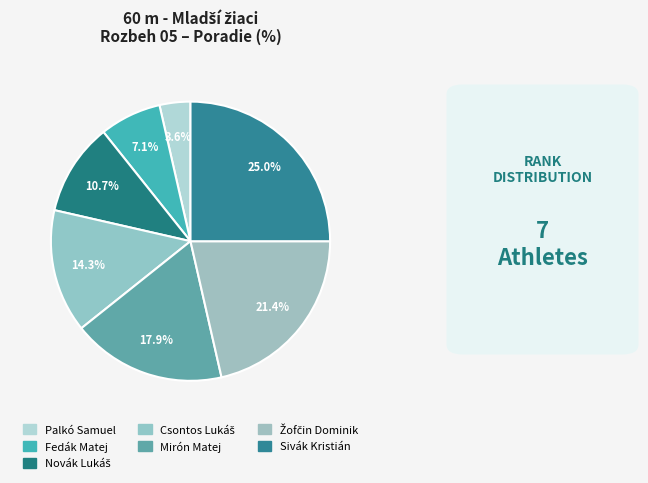

To the nearest percent, what percentage of the pie is Novák Lukáš?

11%